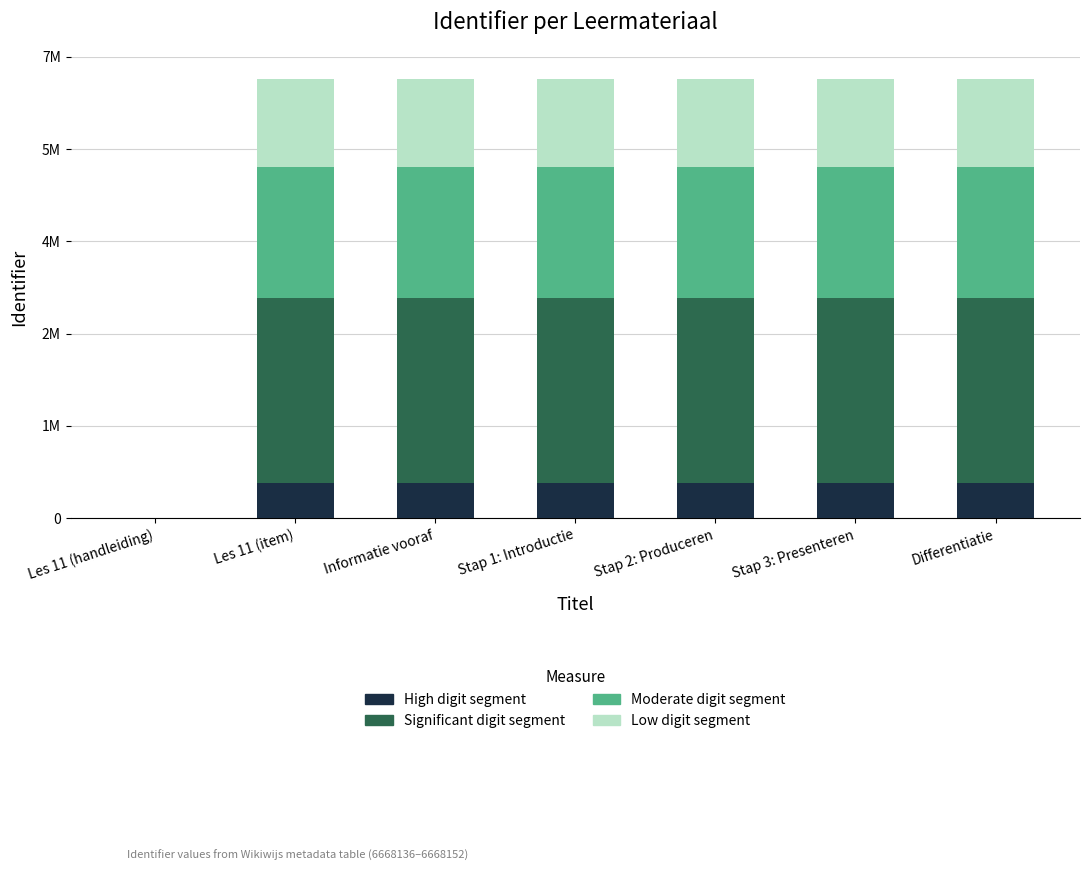

What is the label of the 7th bar from the right?

Les 11 (handleiding)